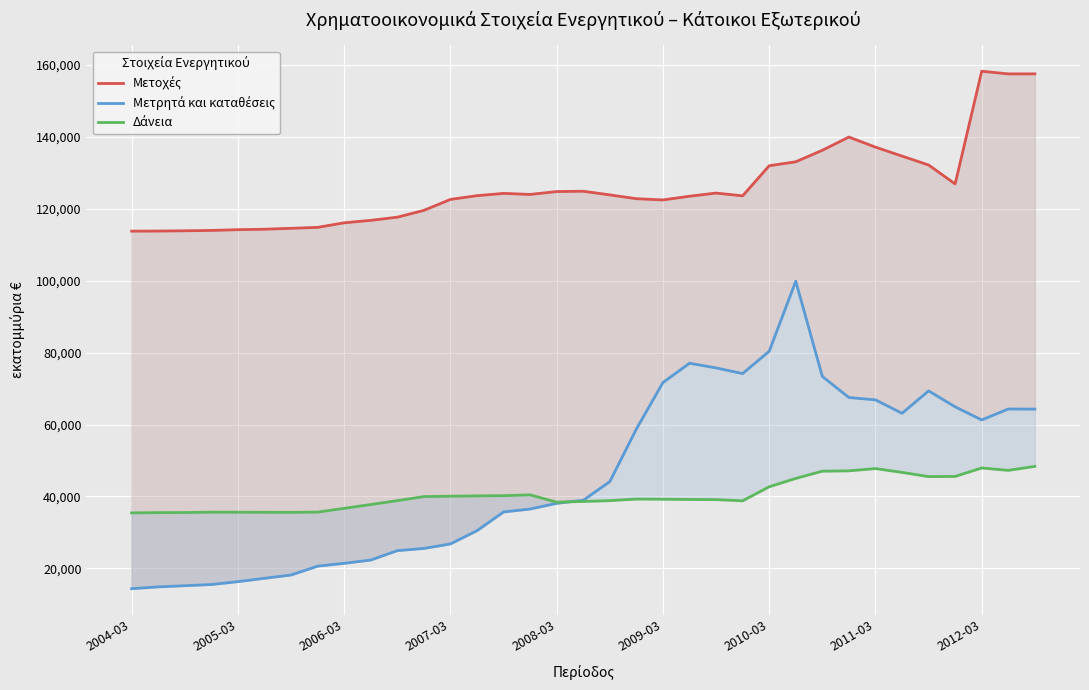

Which series has the largest total across all categories?

Μετοχές